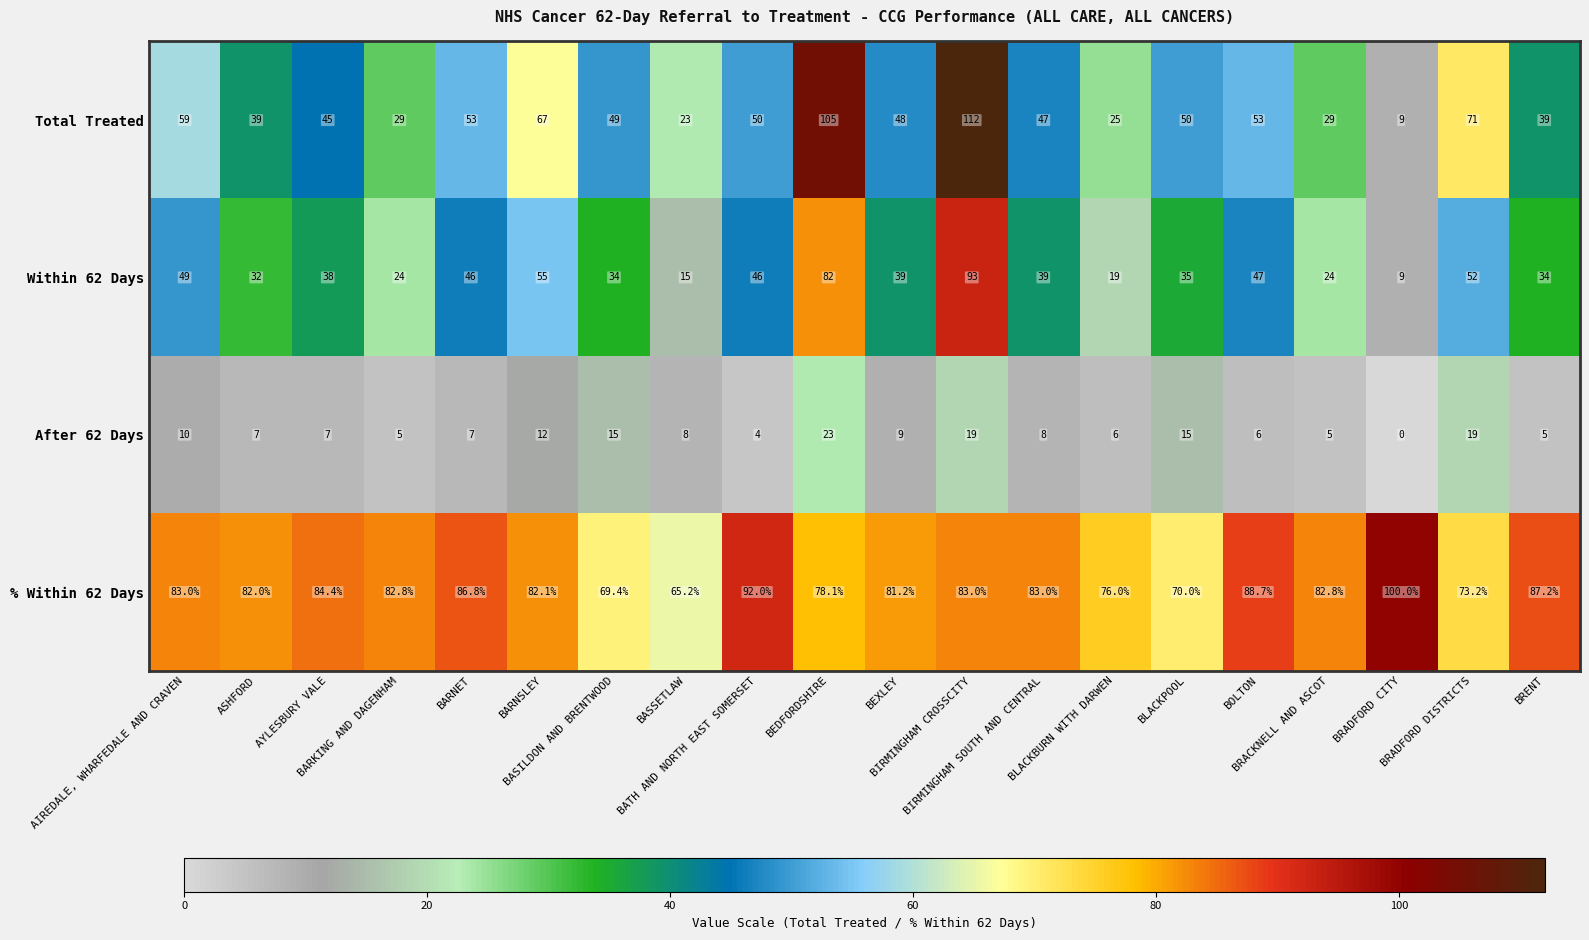

What is the average value of the After 62 Days series?

9.5